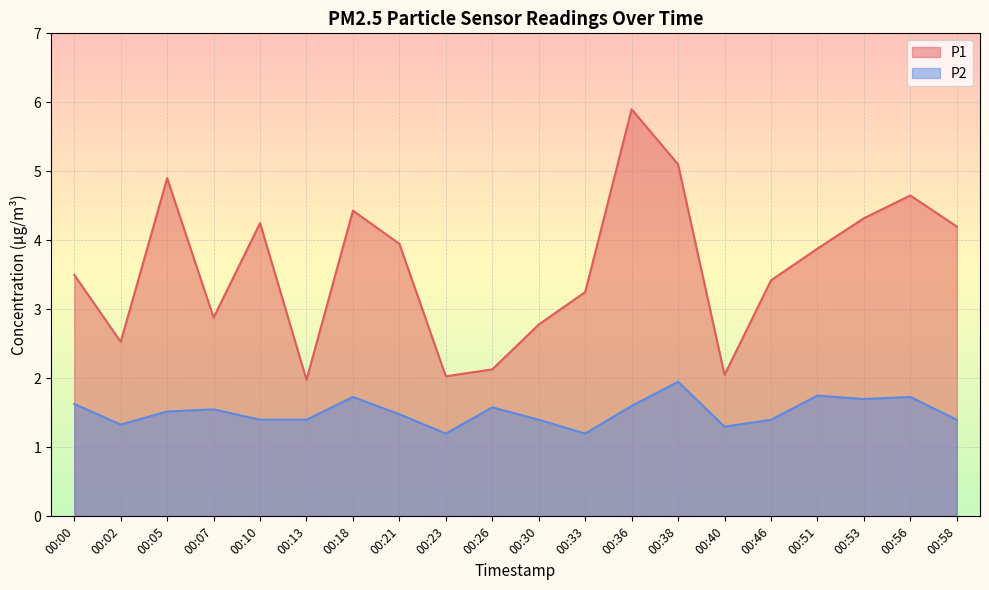

The P2 series shows 0.7 at 00:40. True or false?

False